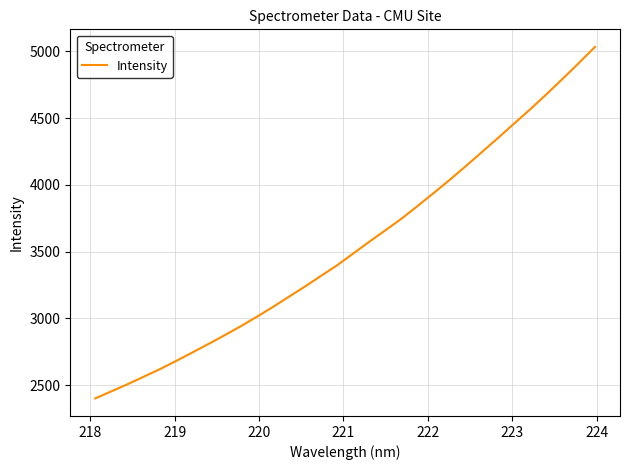

What is the difference between the maximum and minimum values?

2633.2